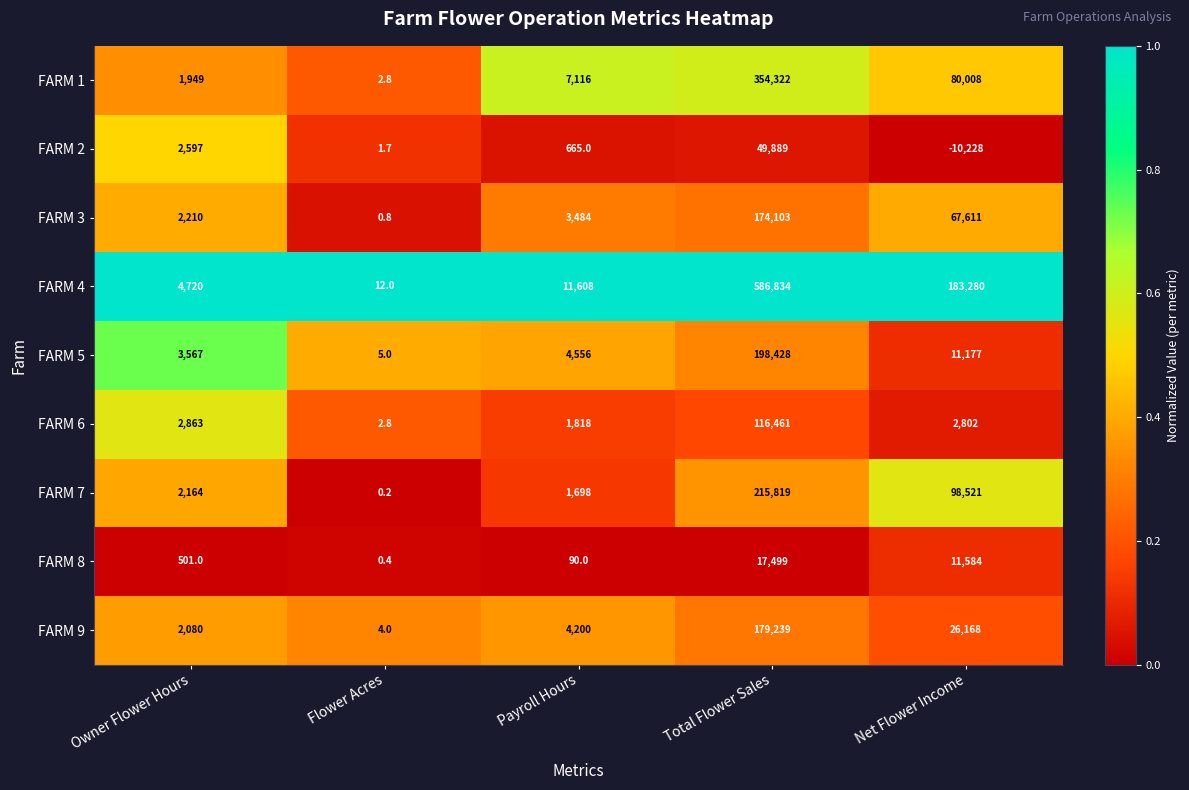

True or false: FARM 4 has a value of 183280.0 at Net Flower Income.

True